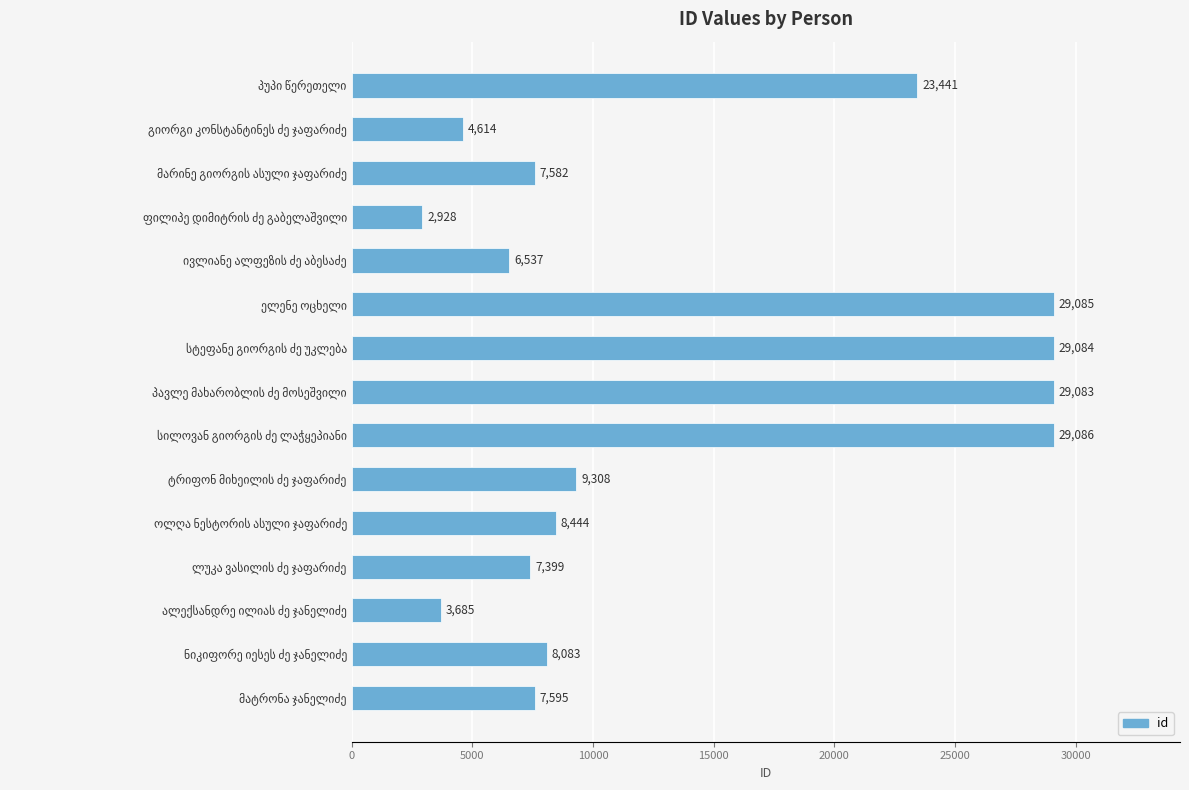

Reading bottom to top, list all the values displayed in this chart.

7595	8083	3685	7399	8444	9308	29086	29083	29084	29085	6537	2928	7582	4614	23441